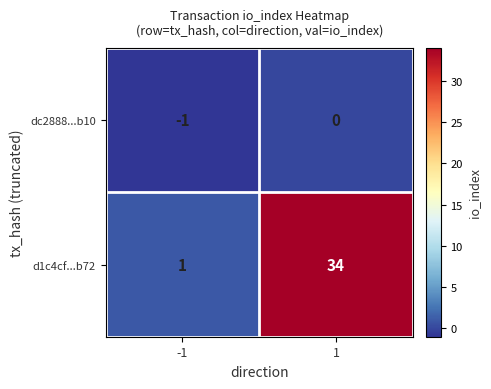

At which category is the sum across all series the highest?

1